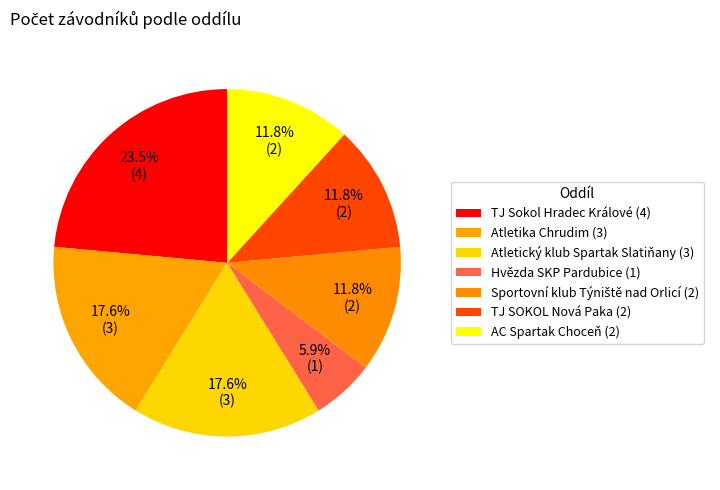

What percentage do TJ Sokol Hradec Králové and Sportovní klub Týniště nad Orlicí together represent?

35.3%